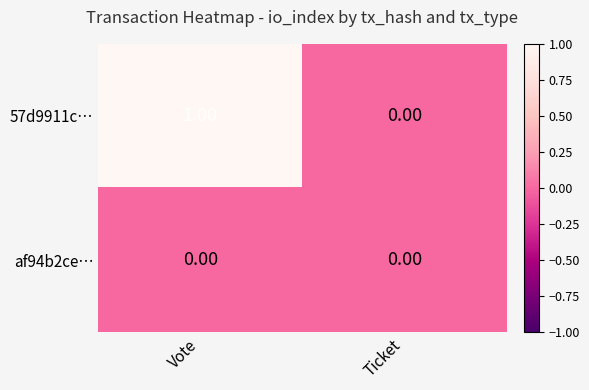

Which series has the largest range (max minus min)?

57d9911c…